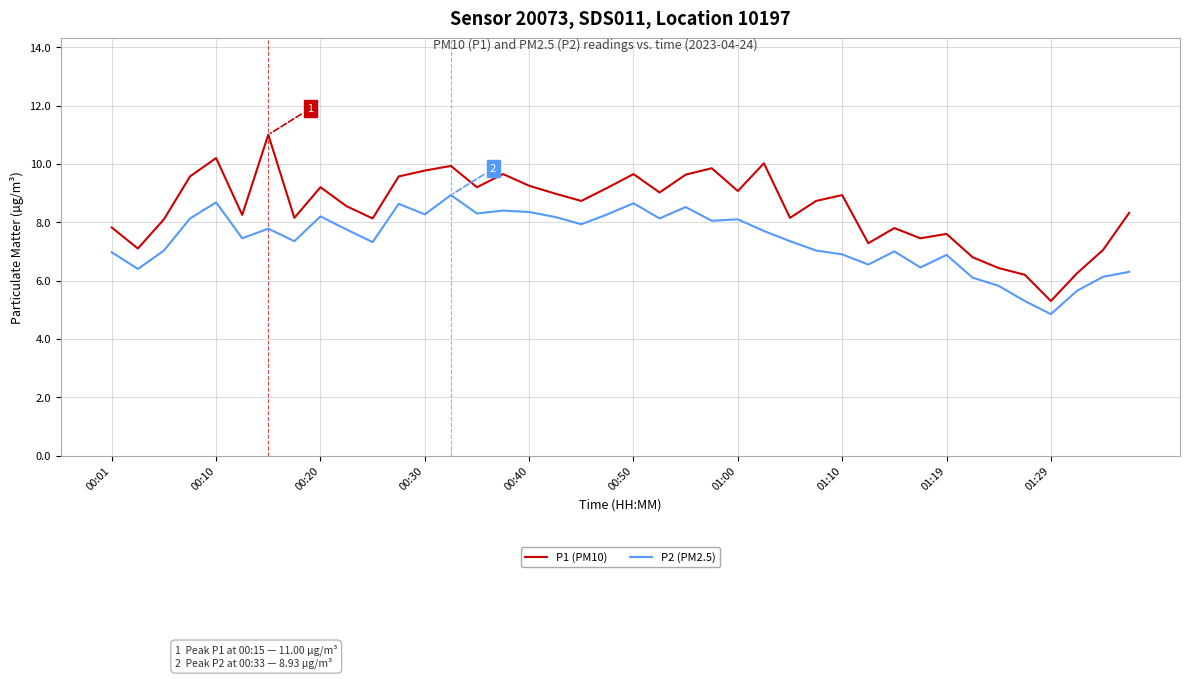

What is the greatest value displayed?

11.0